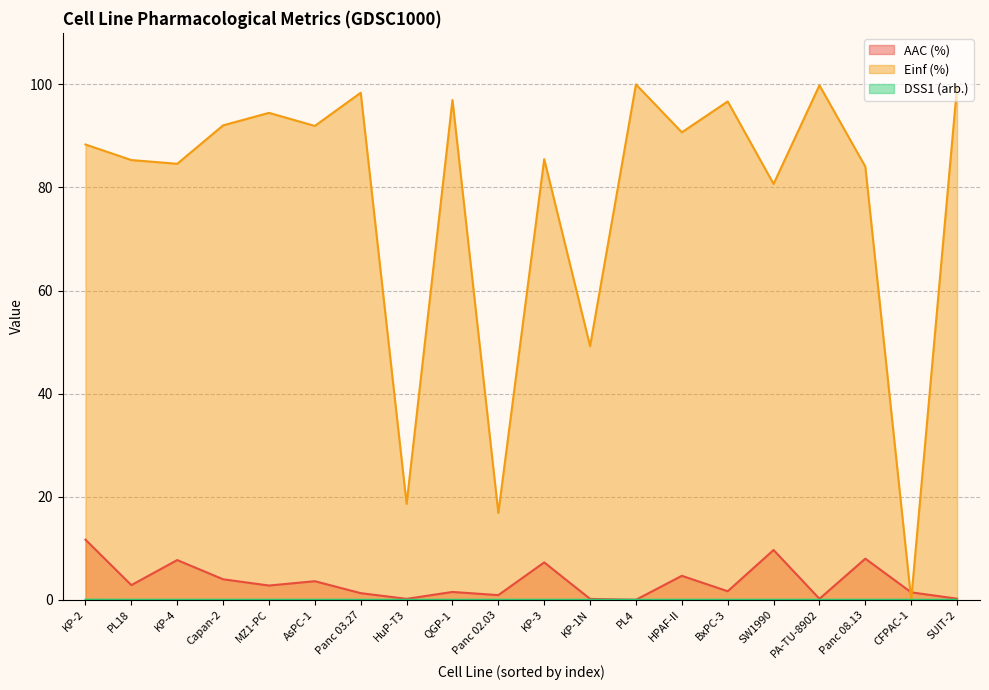

What is the sum of all Einf (%) values?

1553.8